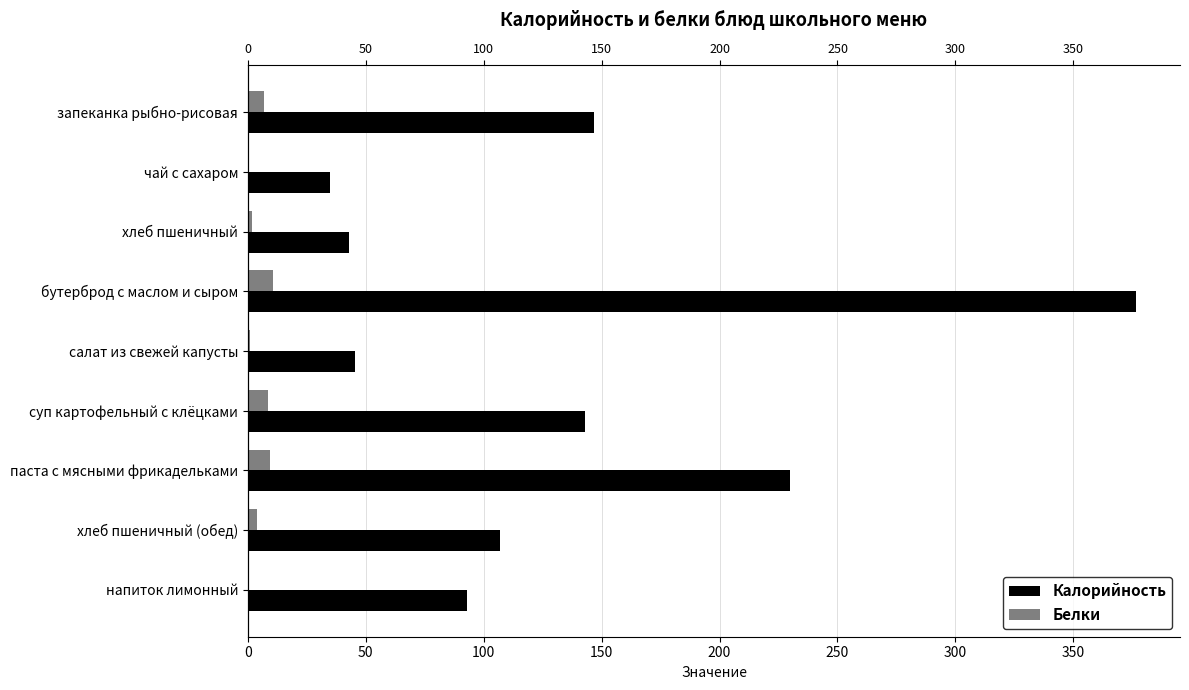

List the series in order of their peak value, highest first.

Калорийность, Белки